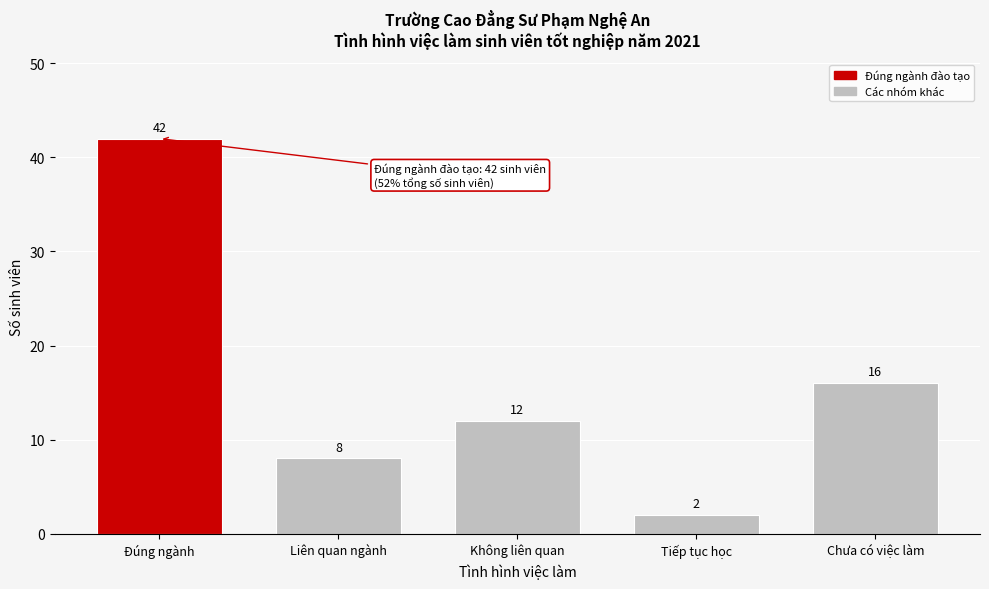

Reading right to left, extract all data points from this chart.

16	2	12	8	42